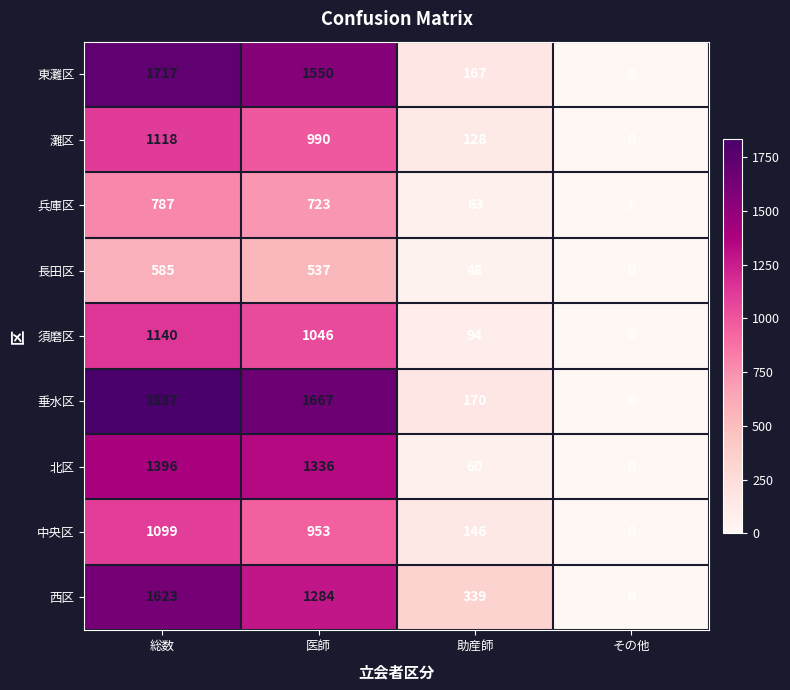

List the series in order of their peak value, lowest first.

長田区, 兵庫区, 中央区, 灘区, 須磨区, 北区, 西区, 東灘区, 垂水区